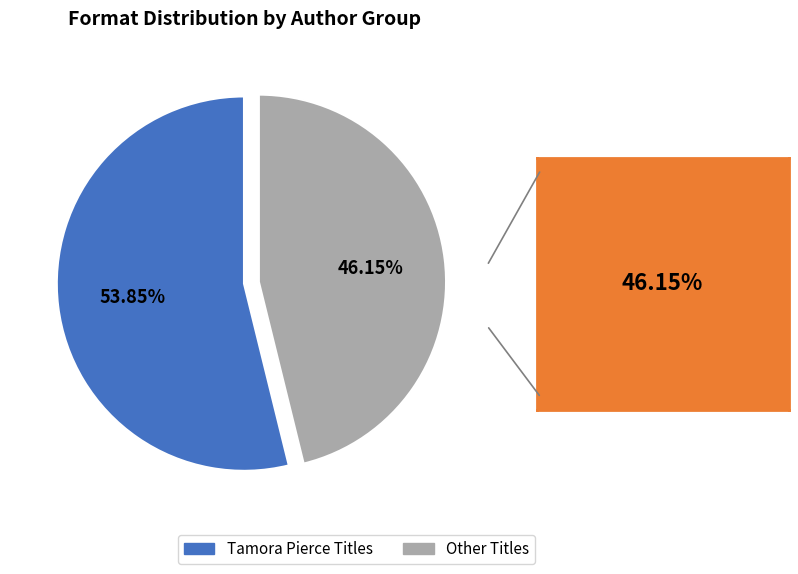

Rank the categories by value from highest to lowest.

Tamora Pierce Titles, Other Titles